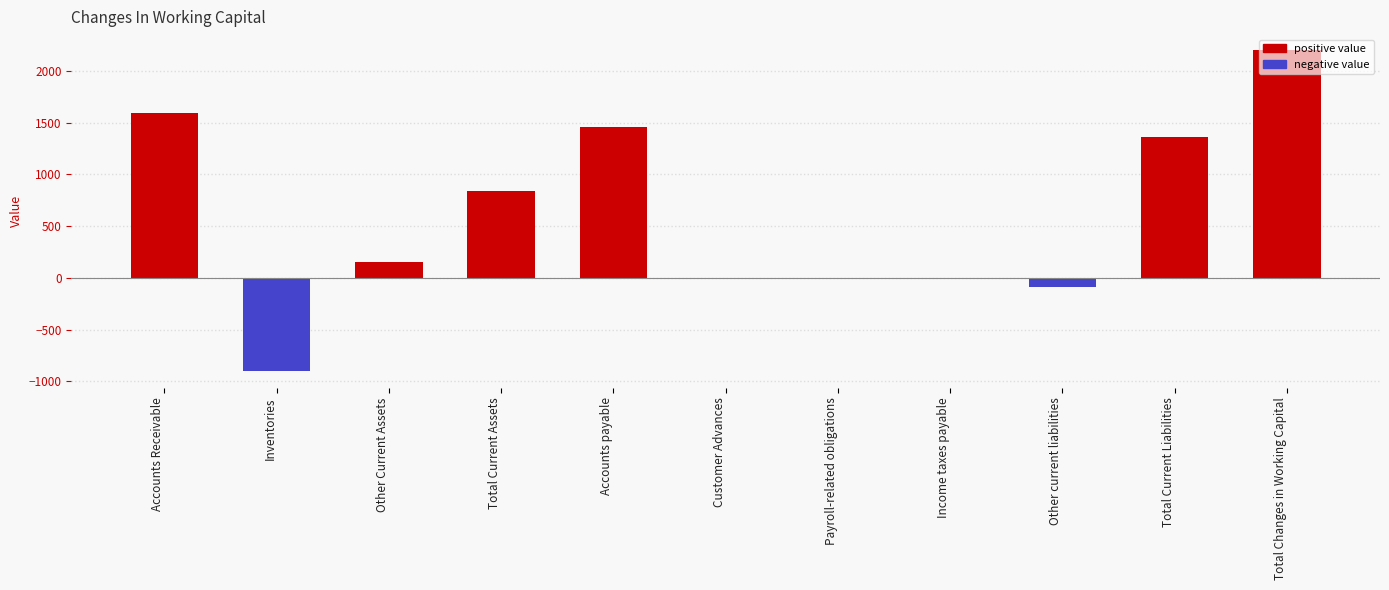

Reading right to left, extract all data points from this chart.

Total Changes in Working Capital=2201	Total Current Liabilities=1364	Other current liabilities=-93	Income taxes payable=0	Payroll-related obligations=0	Customer Advances=0	Accounts payable=1457	Total Current Assets=837	Other Current Assets=150	Inventories=-905	Accounts Receivable=1592